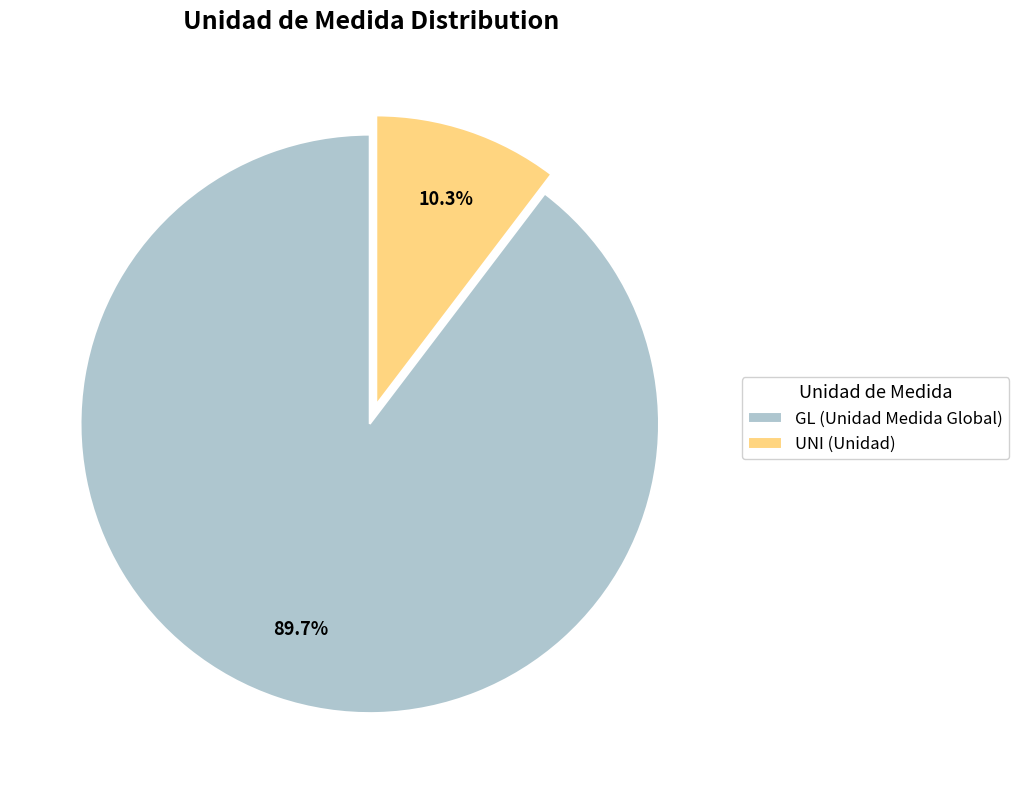

What is the largest slice in the pie chart?

GL (Unidad Medida Global)